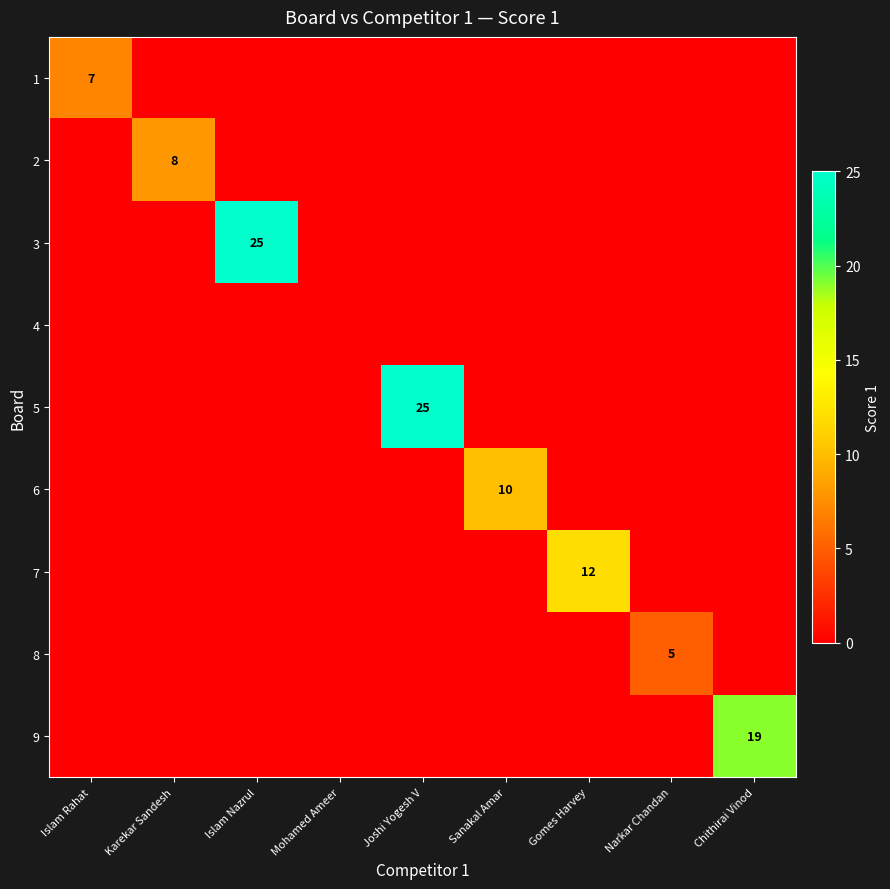

The 8 series shows 5 at Narkar Chandan. True or false?

True